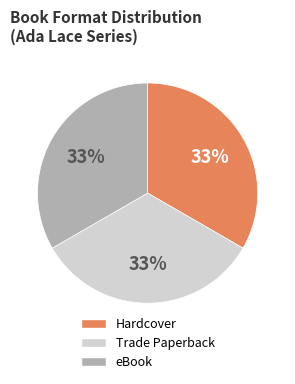

The Hardcover slice represents 33% of the pie. True or false?

True